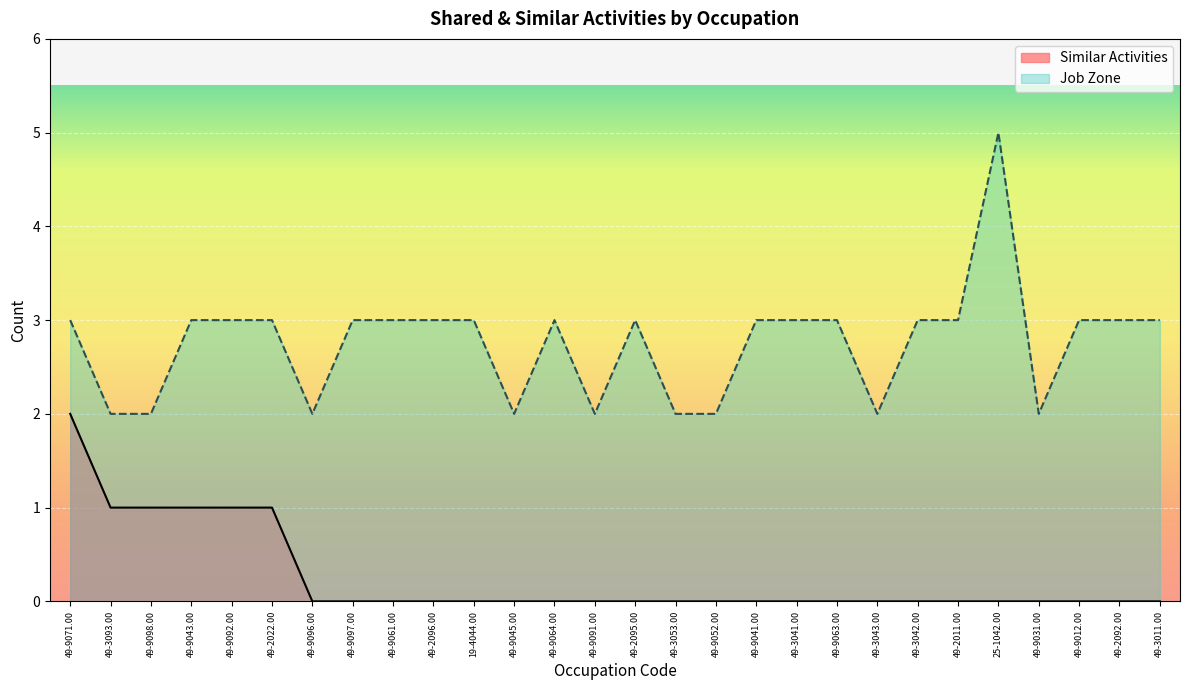

What is the sum of all Job Zone values?

77